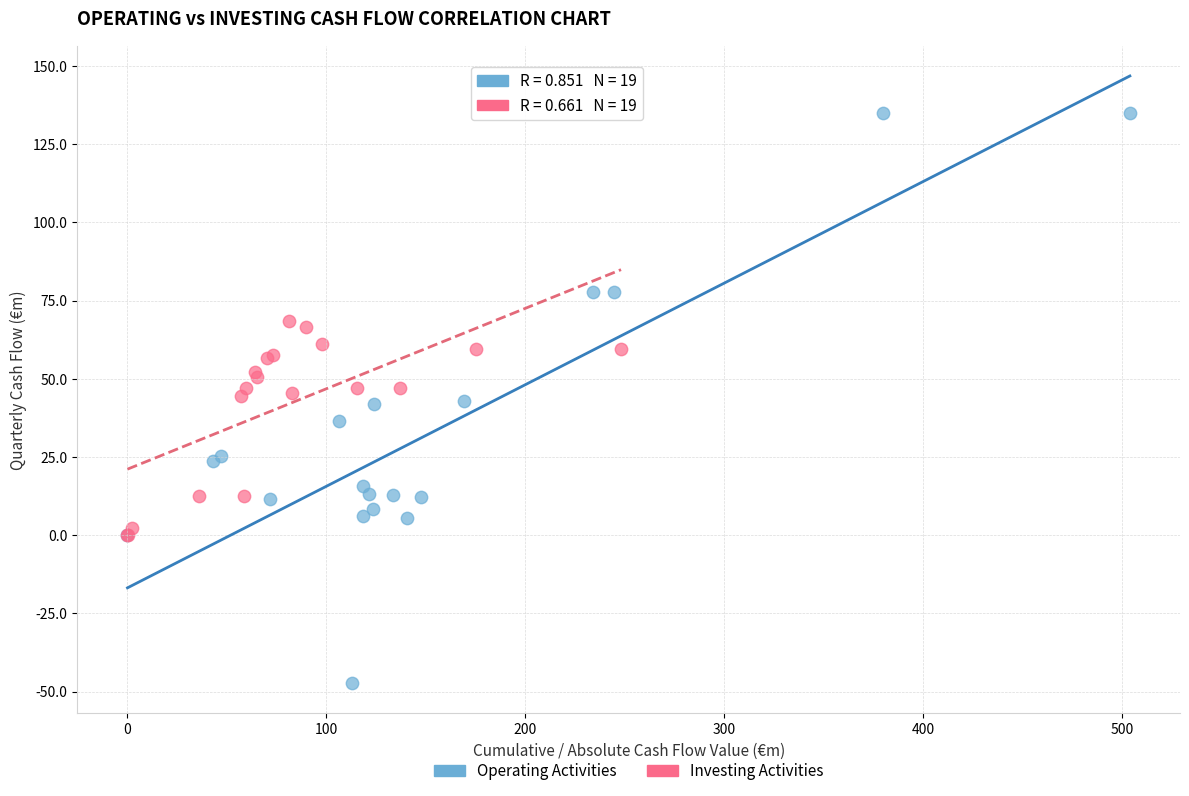

Which series has the widest spread of Y values?

Operating Activities